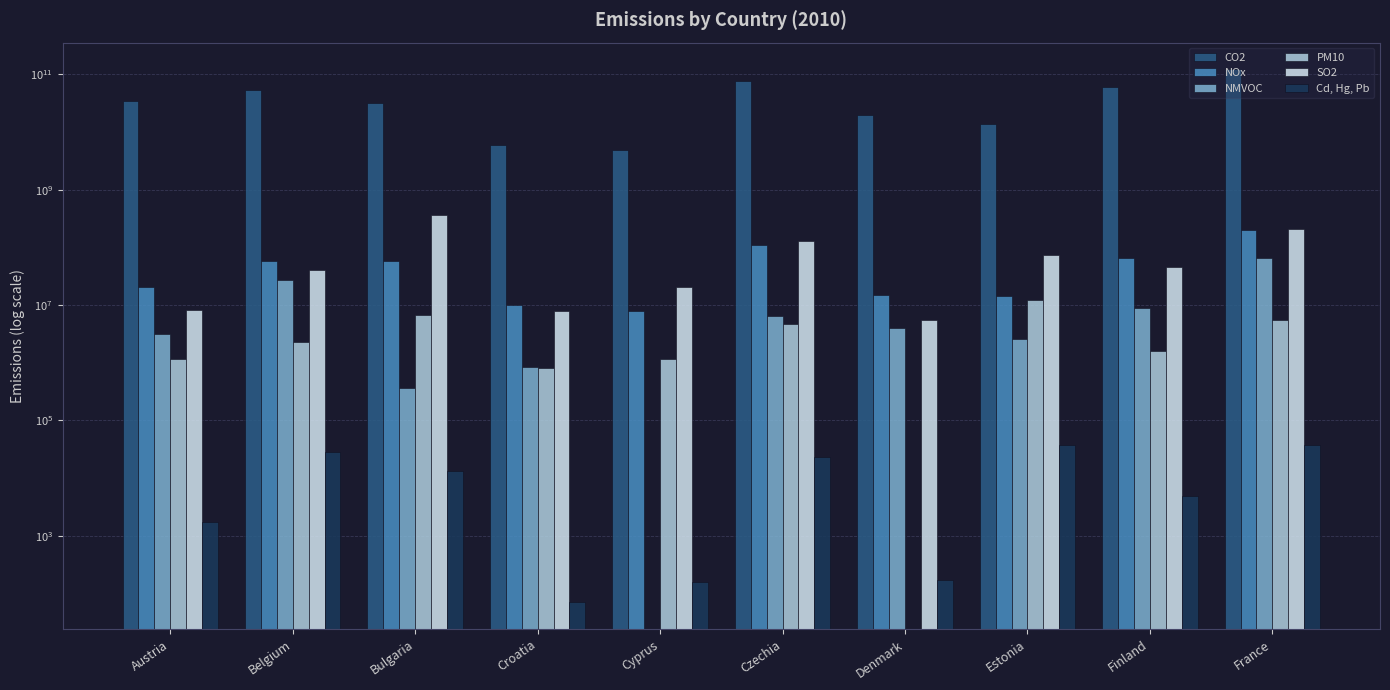

The CO2 series shows 20048000000.0 at Denmark. True or false?

True